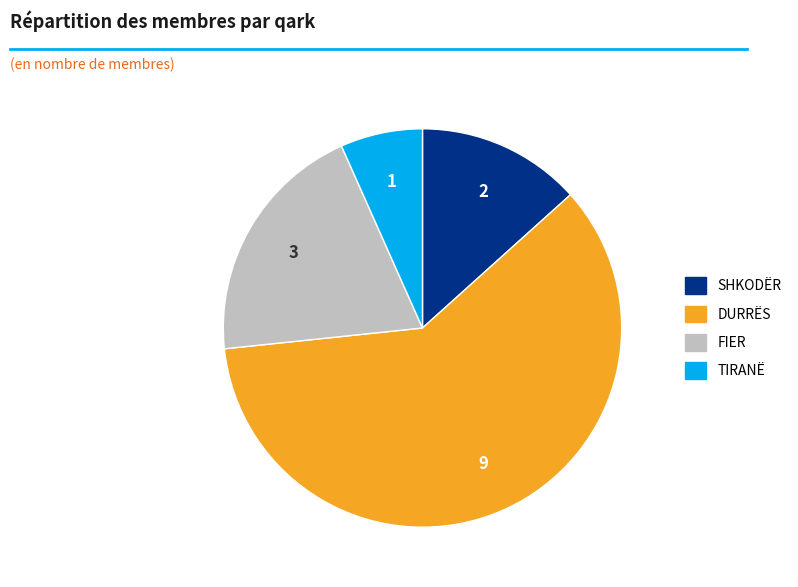

Does any single category account for the majority?

Yes